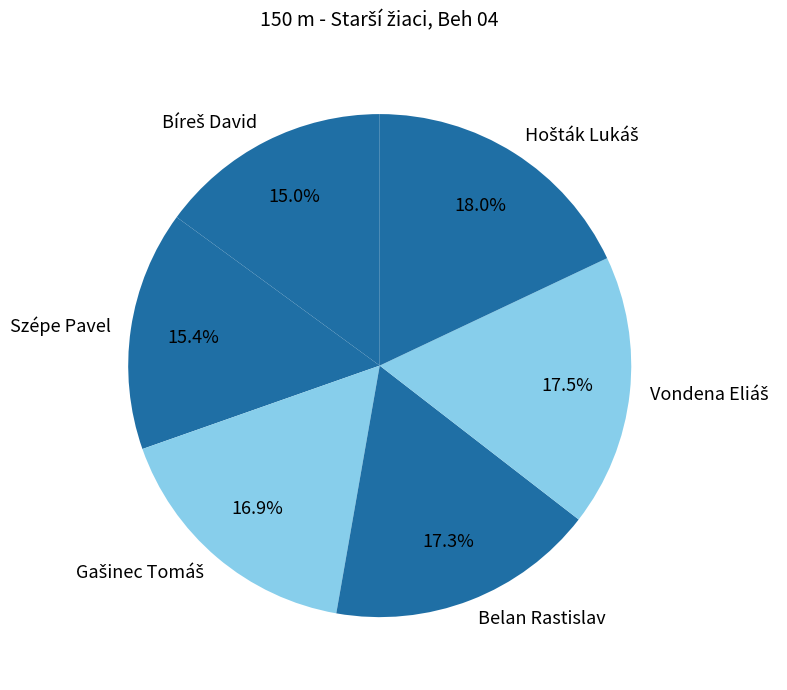

Which has a higher value, Belan Rastislav or Szépe Pavel?

Belan Rastislav